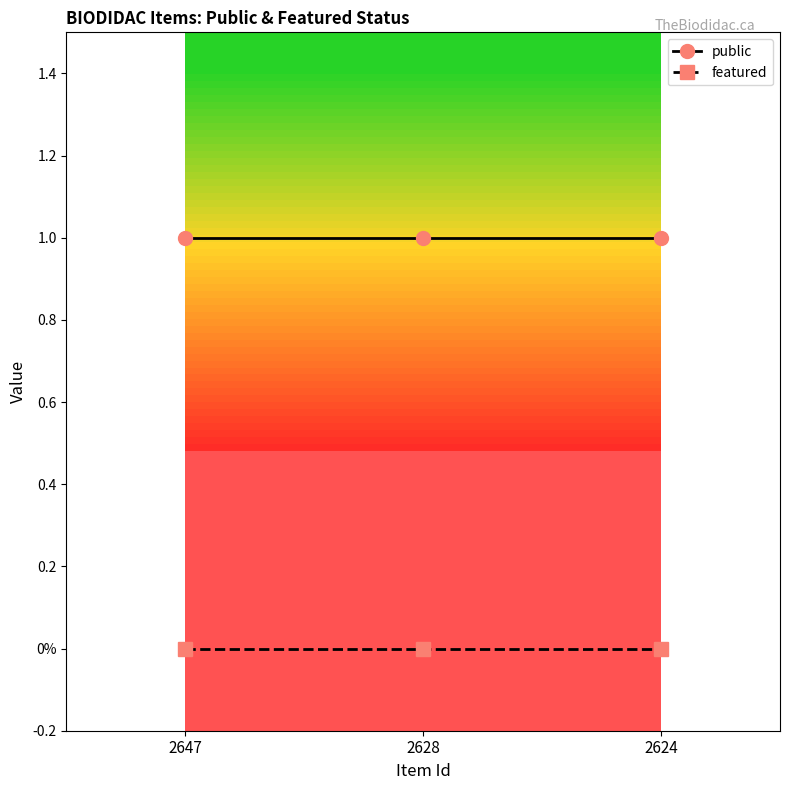

List the series in order of their overall mean, lowest first.

featured, public